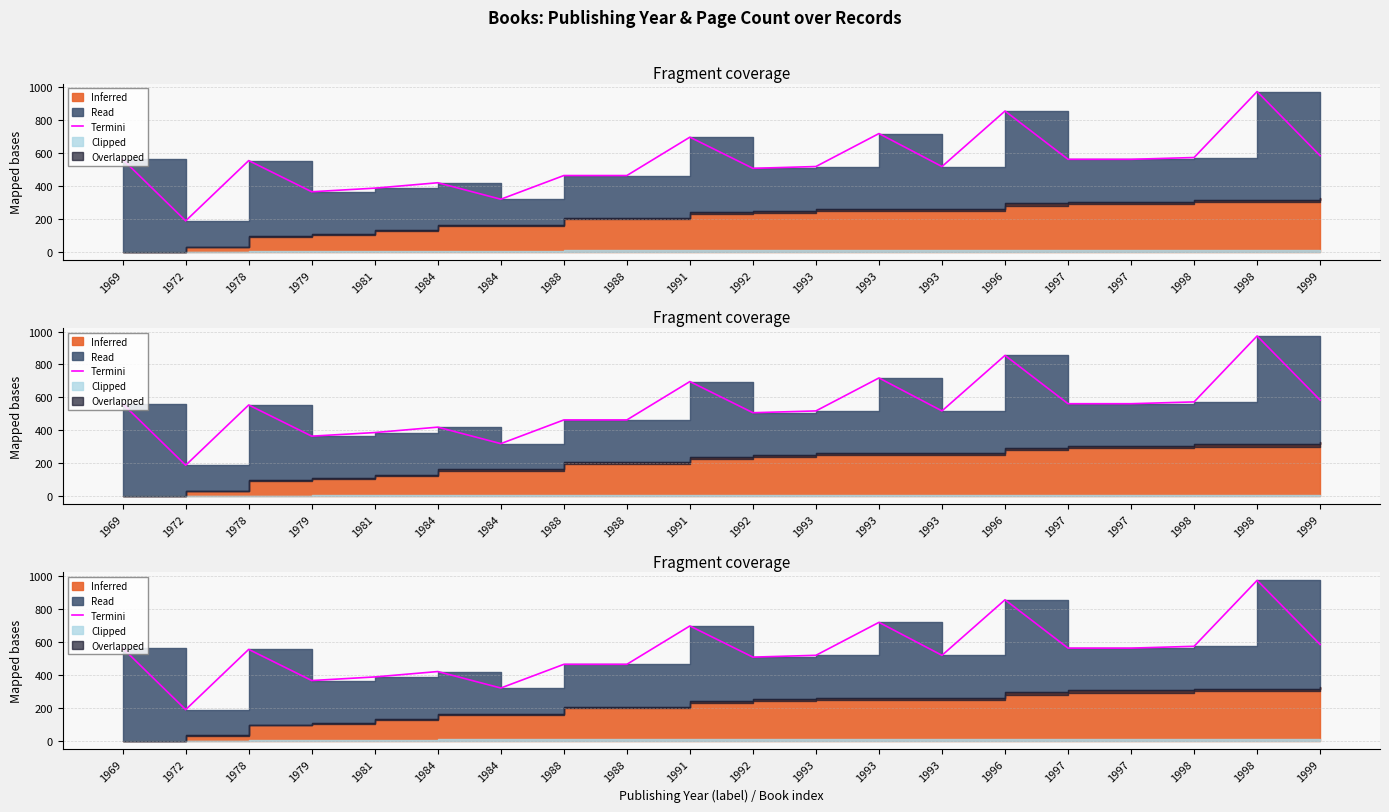

At which label is the value closest to 580?

1999